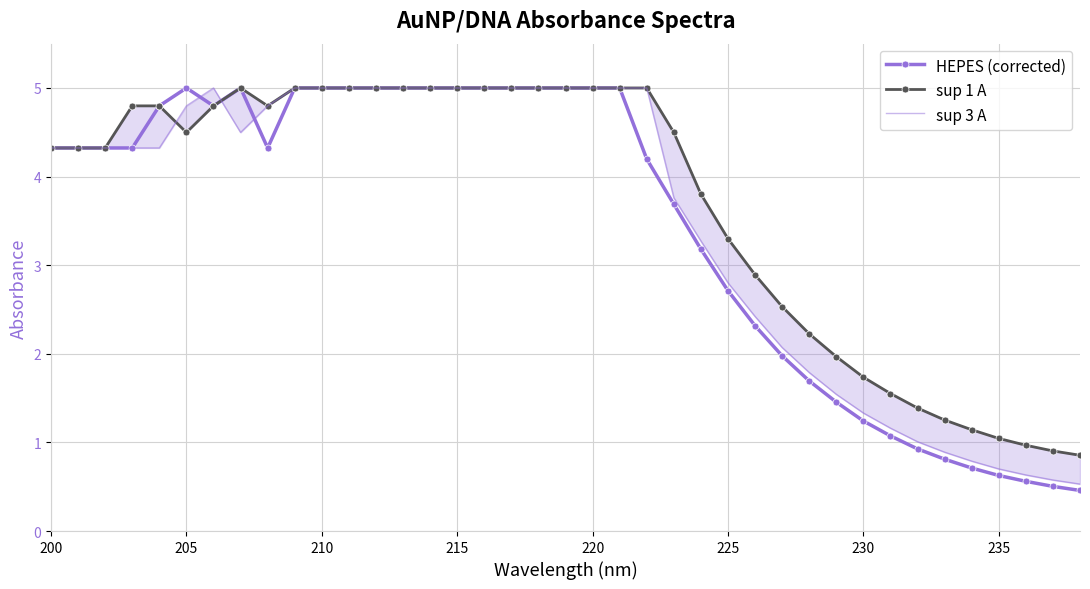

What is the minimum value for HEPES (corrected)?

0.5